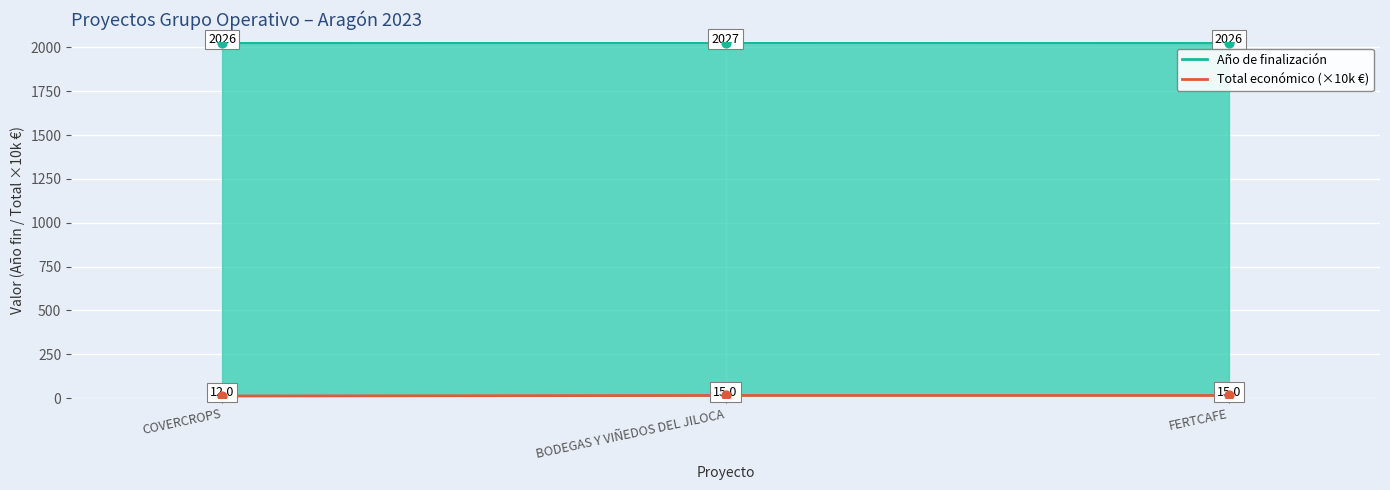

What are all the series names shown in the legend?

Año de finalización, Total económico